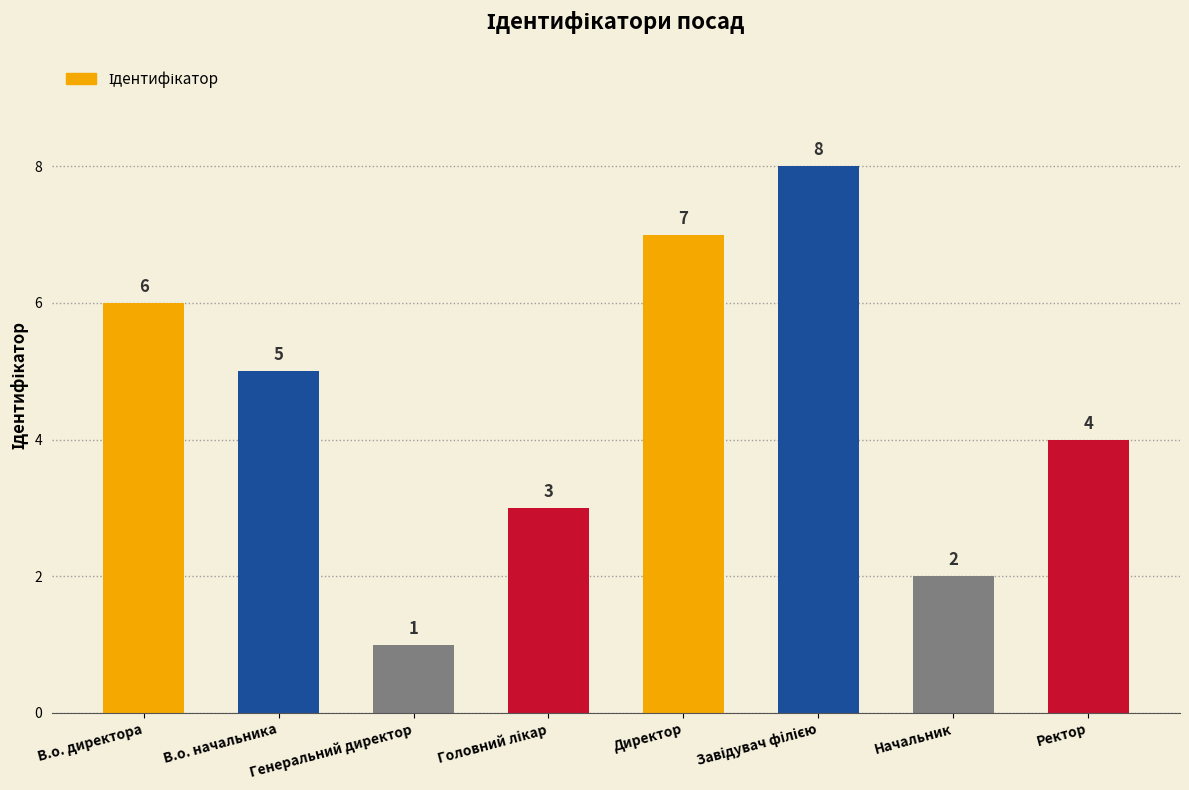

What is the sum of the values at В.о. директора and Генеральний директор?

7